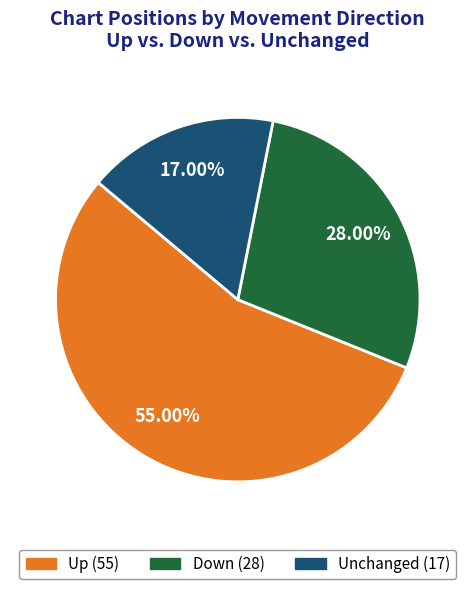

Is there a majority slice in this chart?

Yes